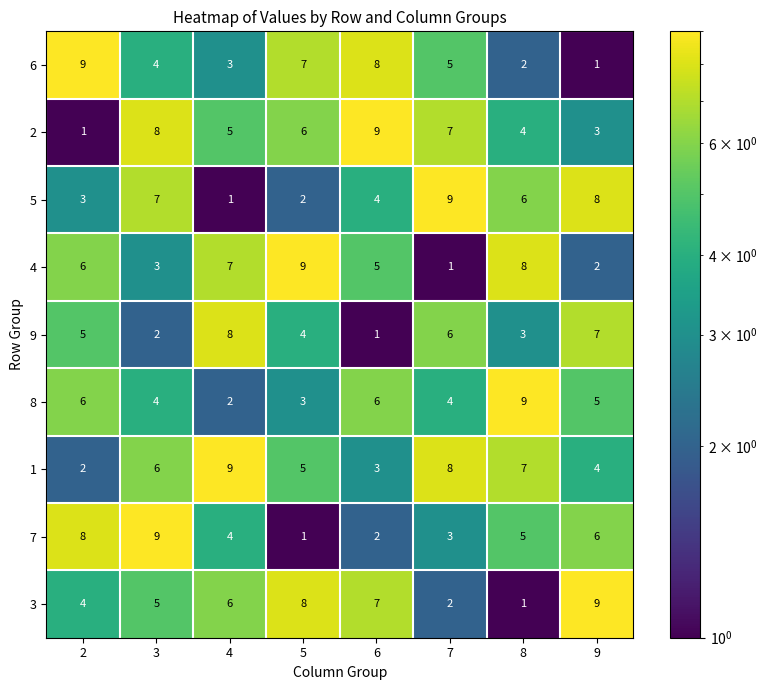

What is the total value across all series at 3?

48